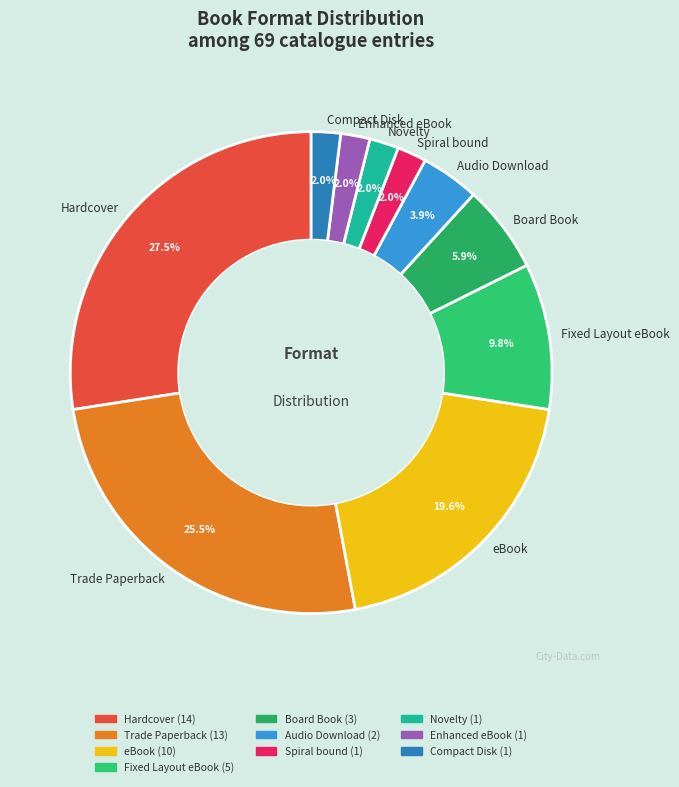

Is there any slice that represents more than half of the pie?

No